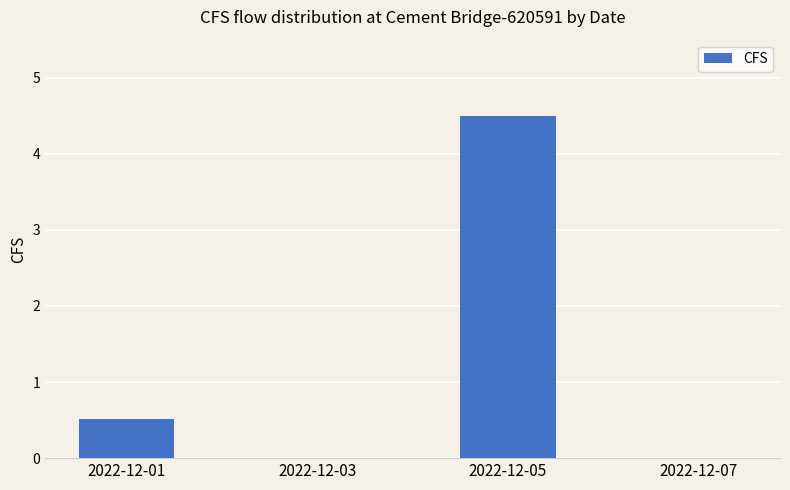

Reading left to right, transcribe all the data shown in this chart.

0.5	0.0	4.5	0.0